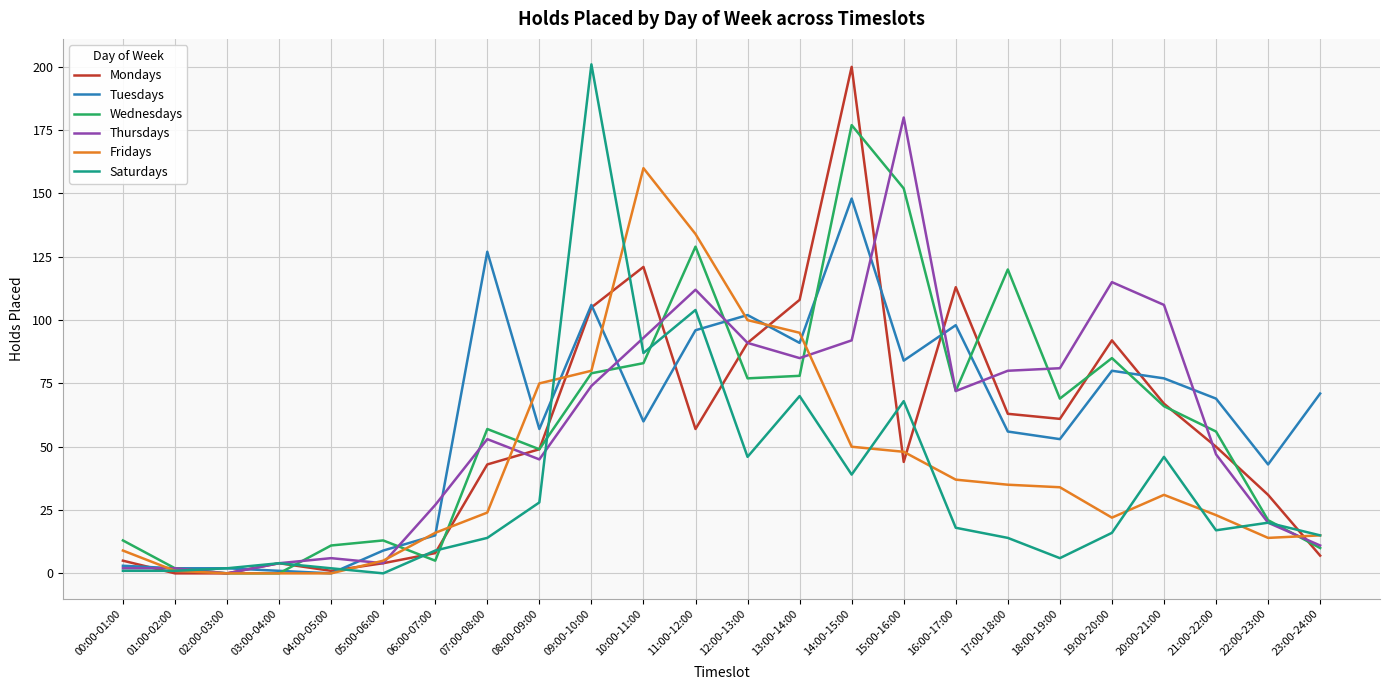

At which label is Saturdays closest to 100?

11:00-12:00